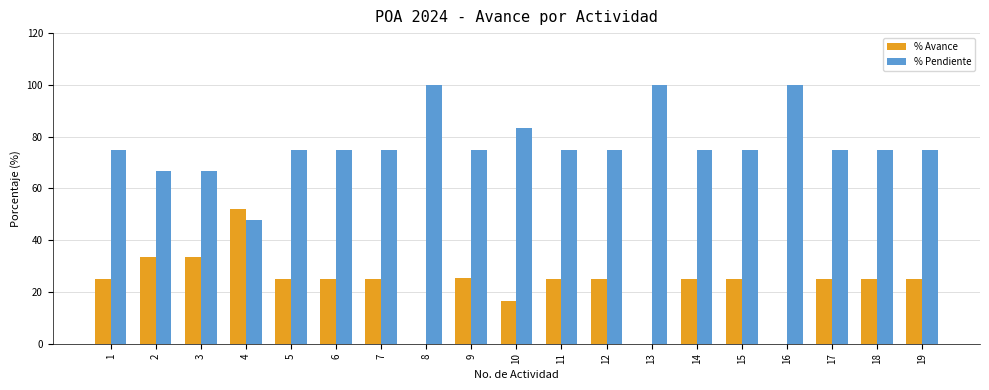

The value of % Pendiente at 10 is 18.2. True or false?

False